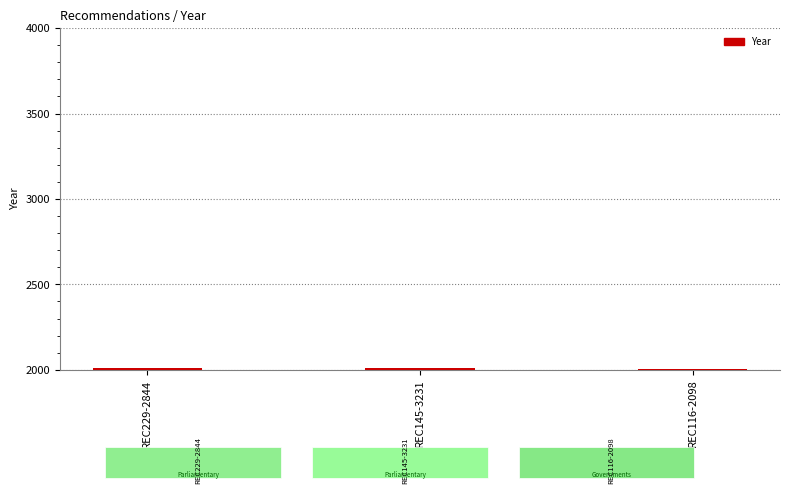

How many bars are there in total?

3